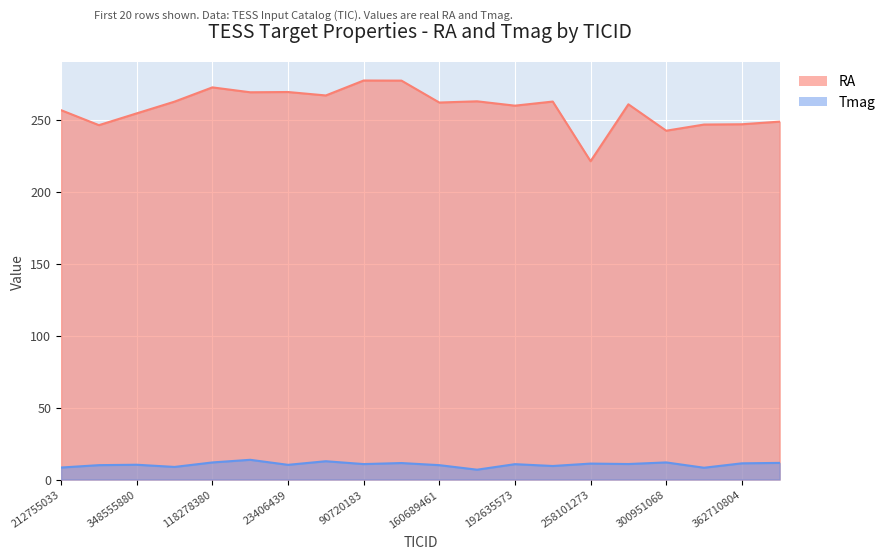

True or false: RA and Tmag intersect in this chart.

False